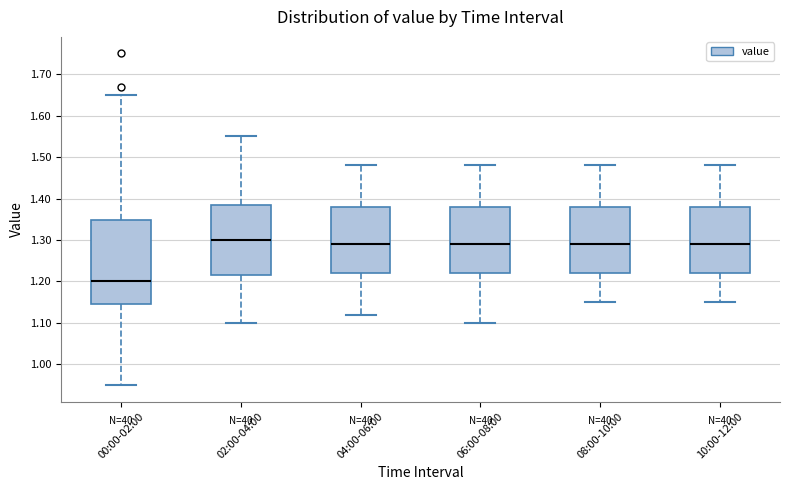

Which box's median line is the highest?

02:00-04:00